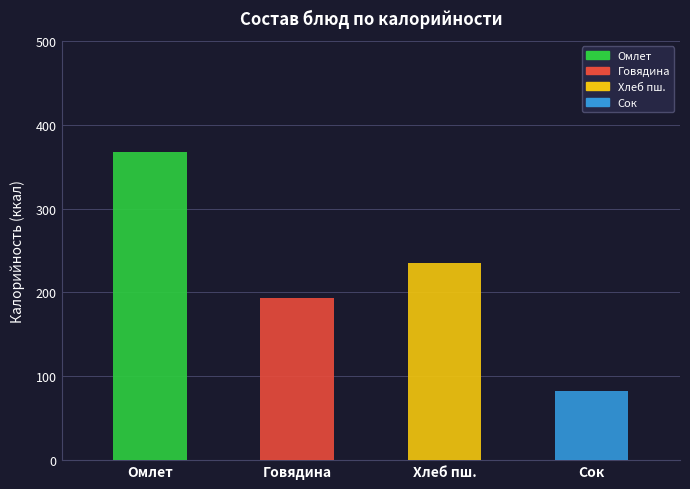

Which series changed the most between хлеб пшеничный and сок фруктовый?

Калорийность